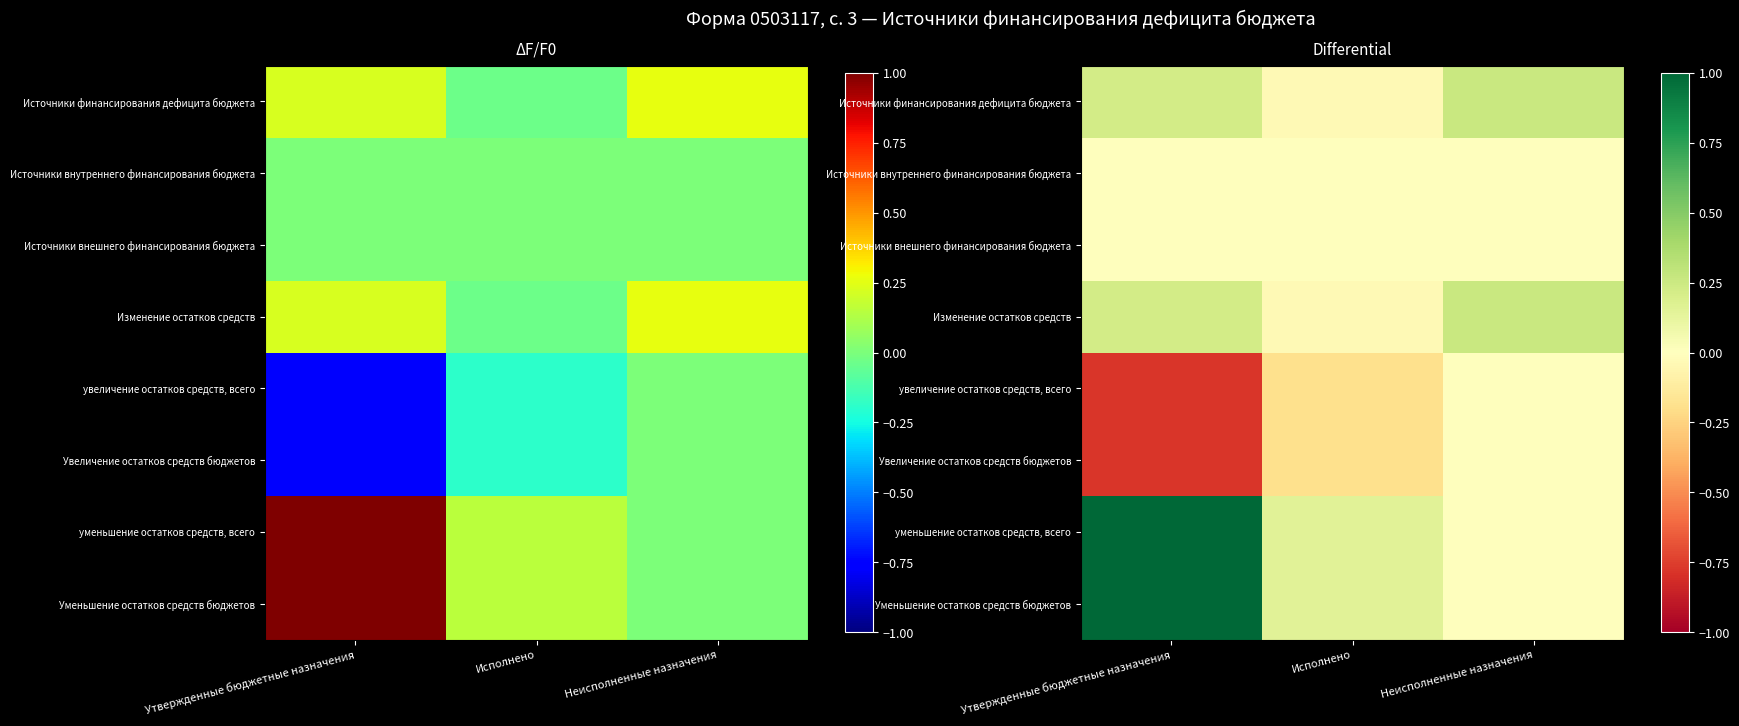

How many Увеличение остатков средств бюджетов values are between 0 and 1?

1